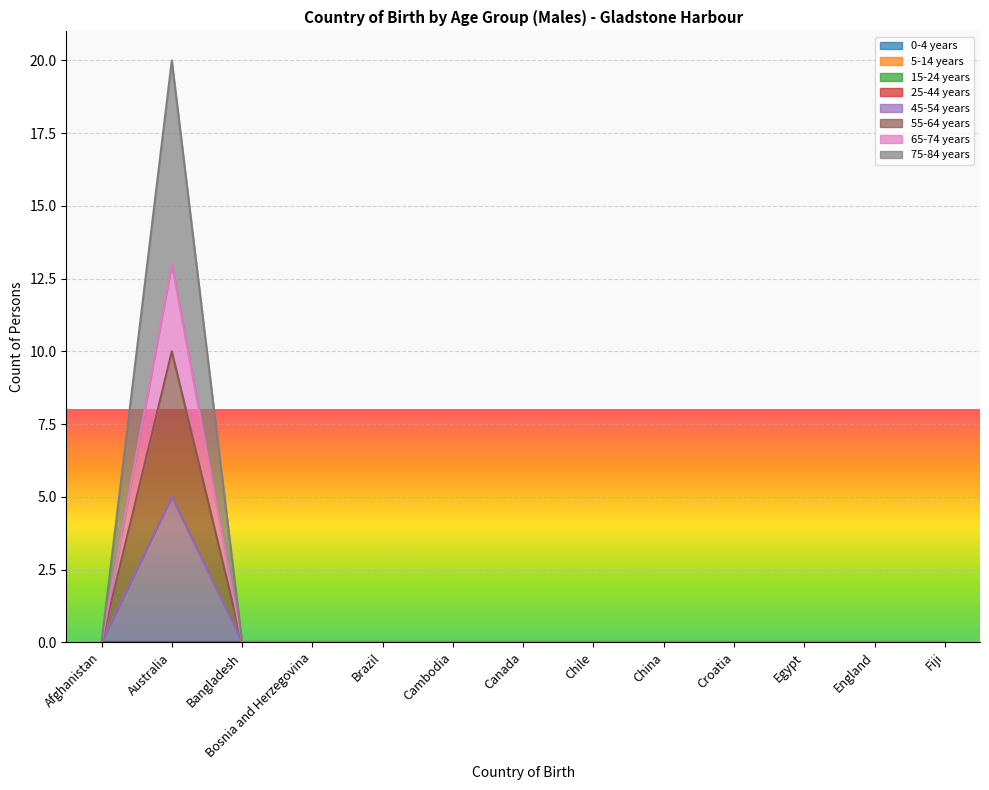

Does the chart display data point markers on the line(s)?

No